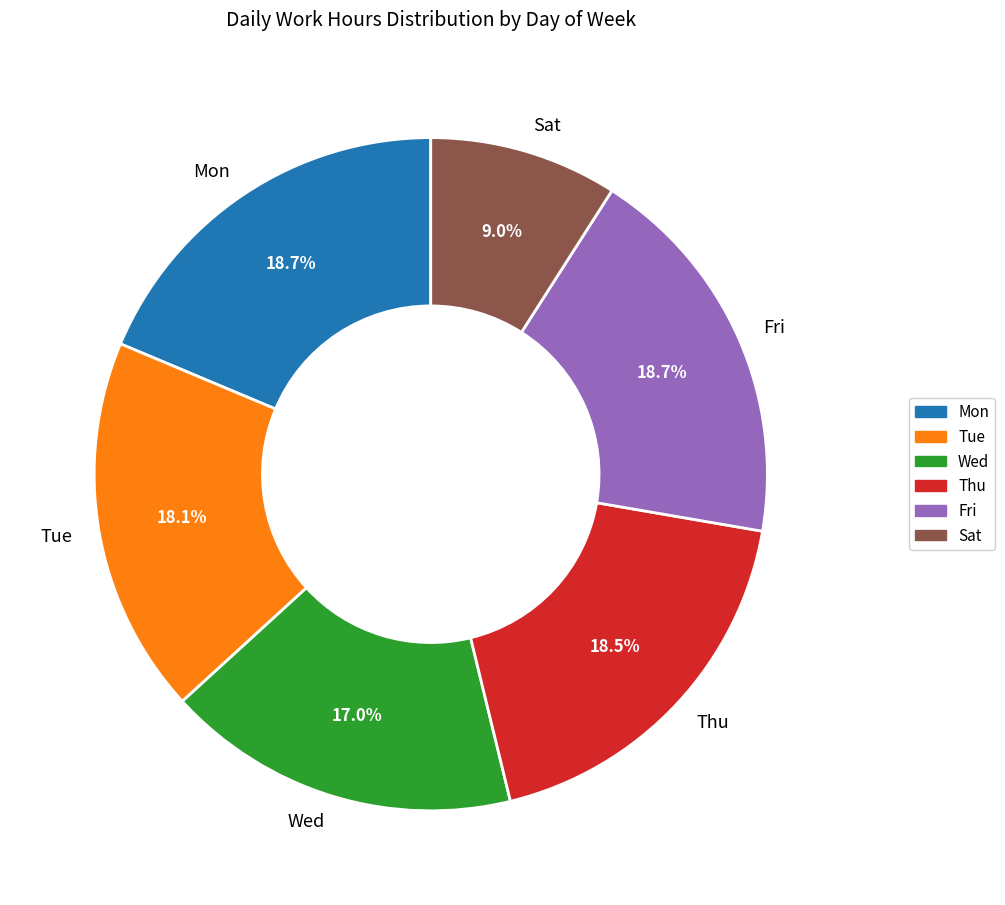

Is there any slice that represents more than half of the pie?

No